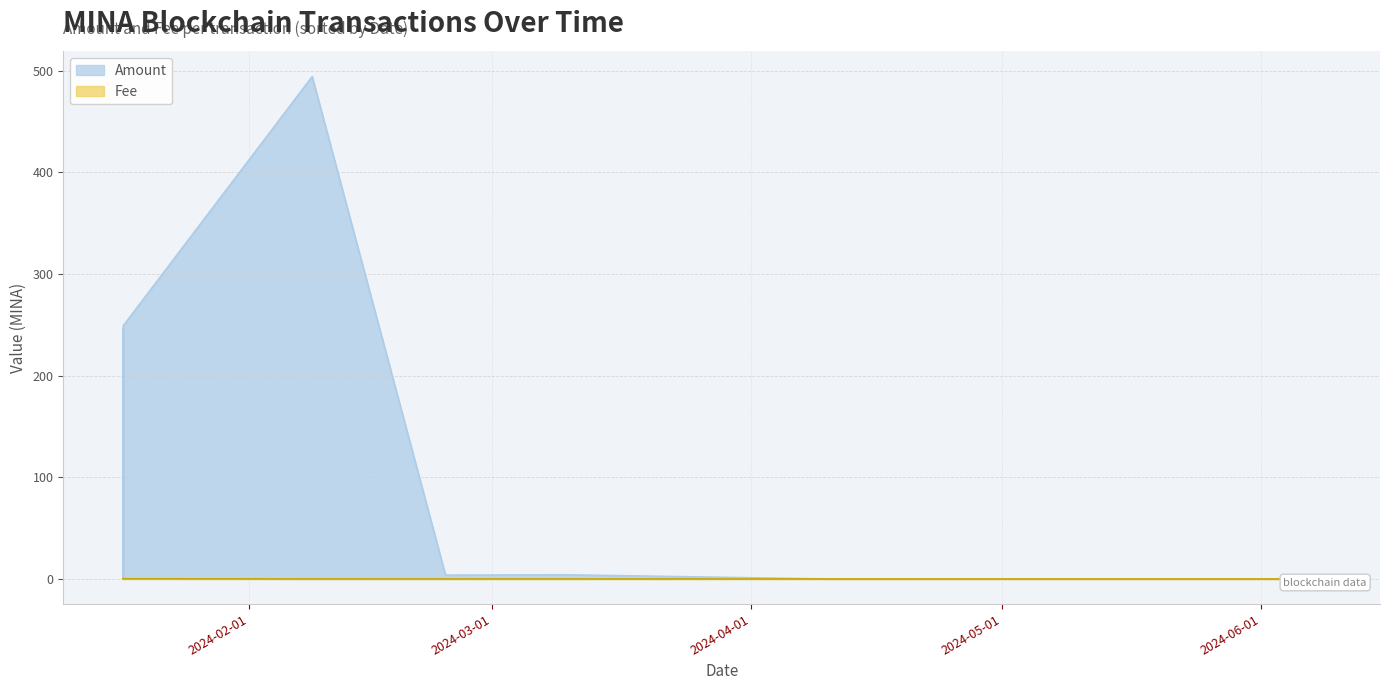

Rank the series at 2024-05-08 20:06:00 from highest to lowest value.

Amount, Fee